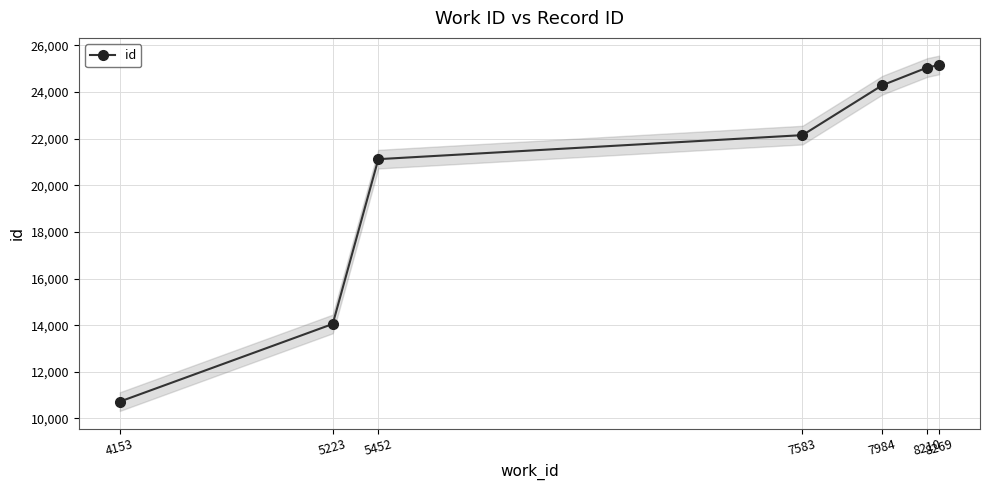

How many lines are shown in the chart?

1